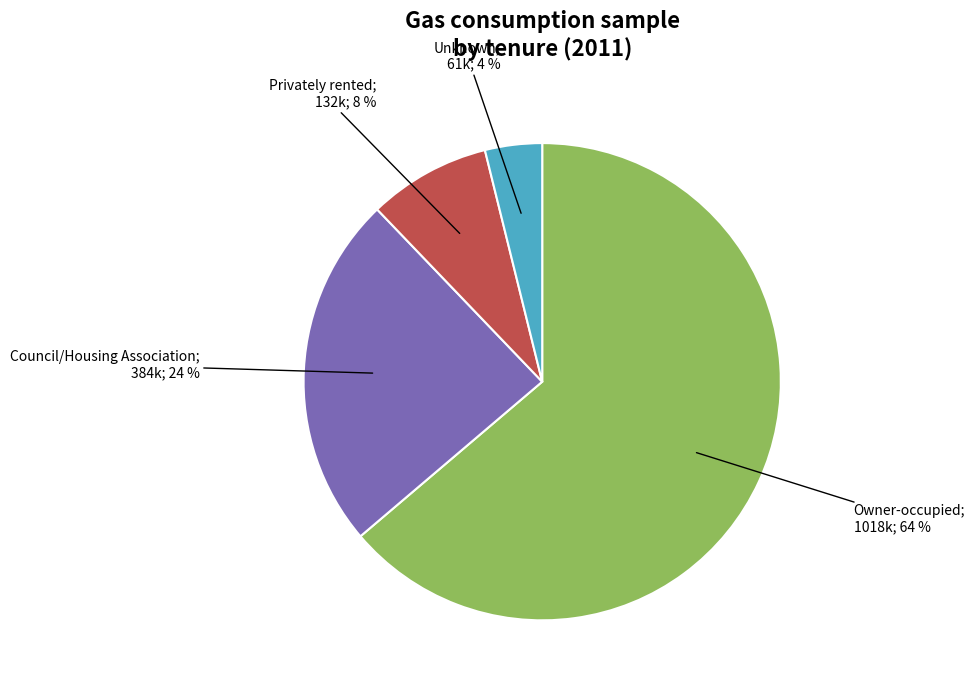

How many segments does this pie chart have?

4